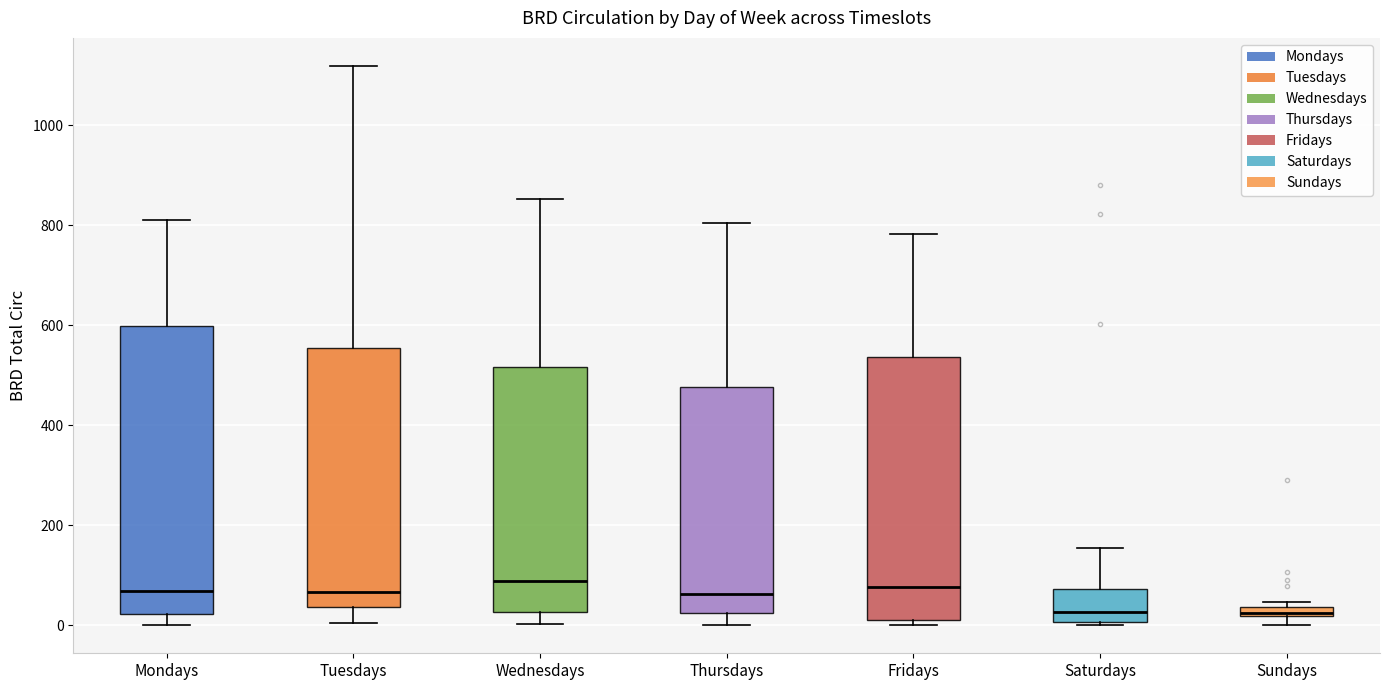

Where is the upper edge of the box for Saturdays on the y-axis? The values are not printed on the chart, so give them approximately, as read against the axis.

80